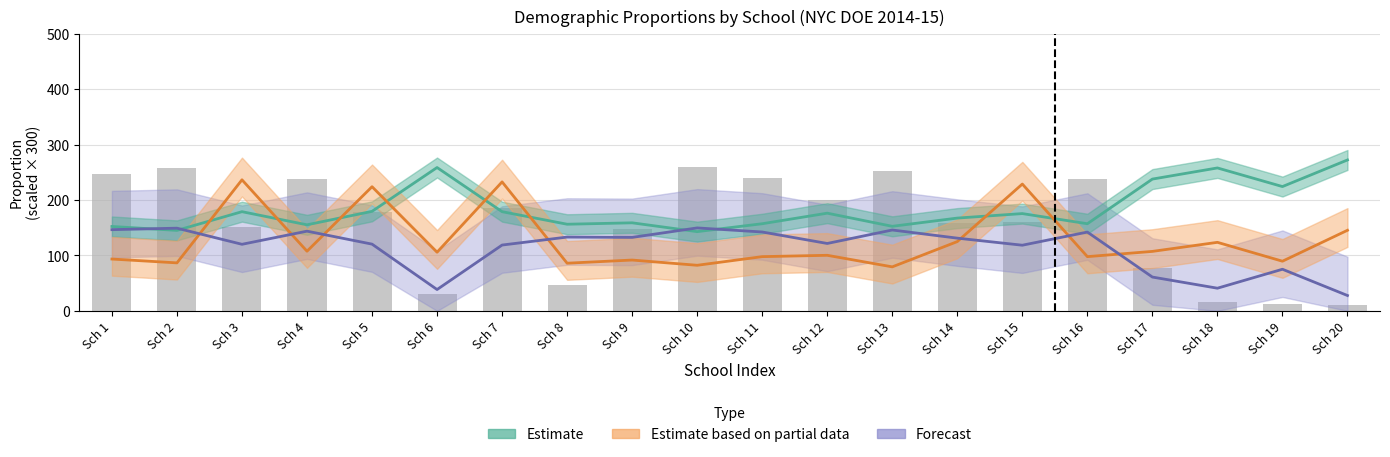

True or false: the data shows 135.1 at Sch 17.

False